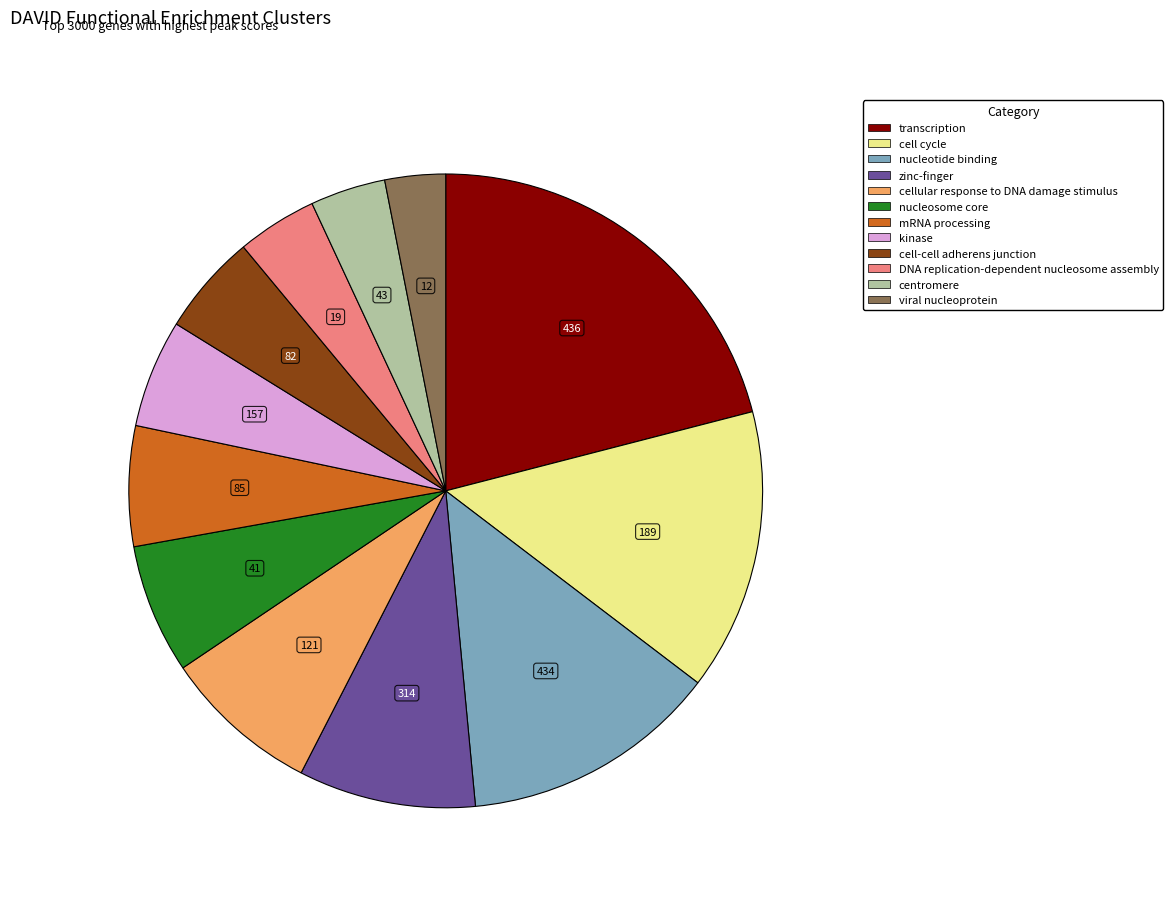

Is the sum of zinc-finger and cell-cell adherens junction greater than half?

No